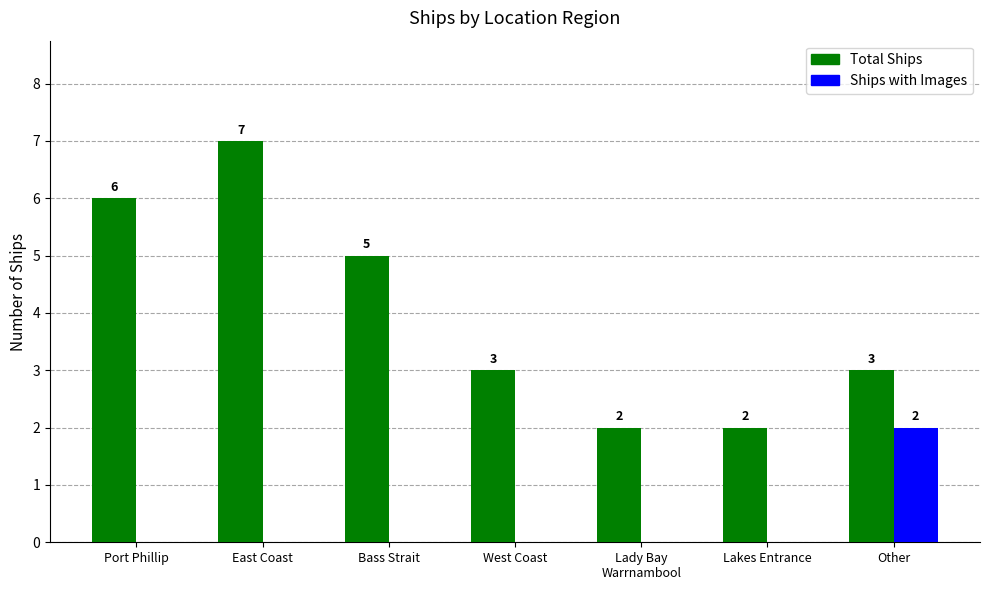

Are the bars horizontal?

No